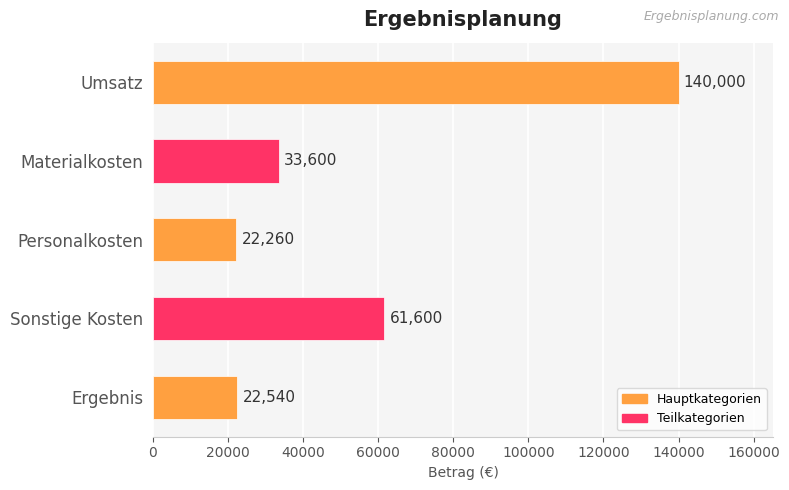

What is the change in value from Materialkosten to Ergebnis?

-11060